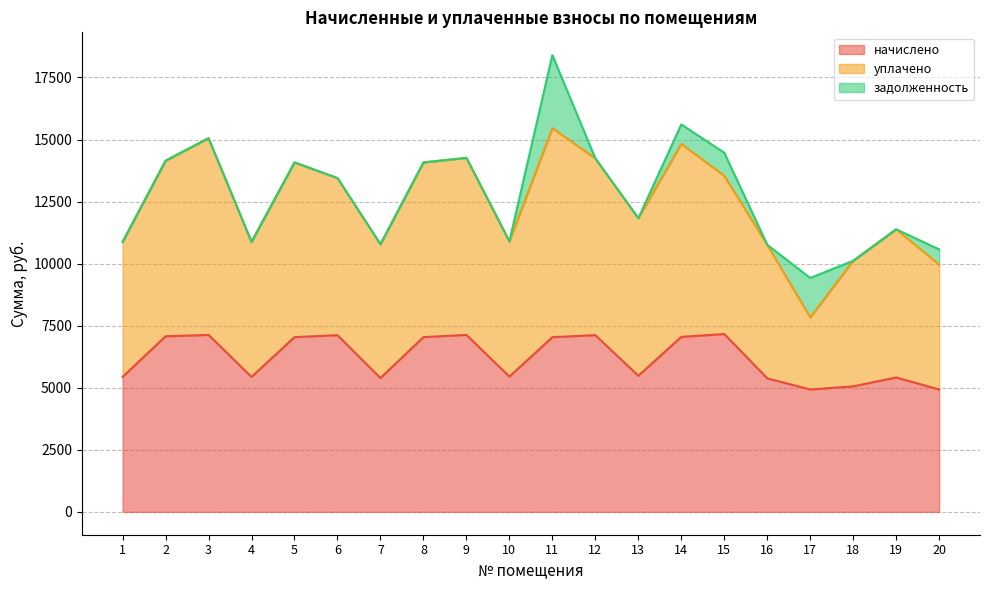

Is it true that уплачено equals 11830.1 at 11?

False